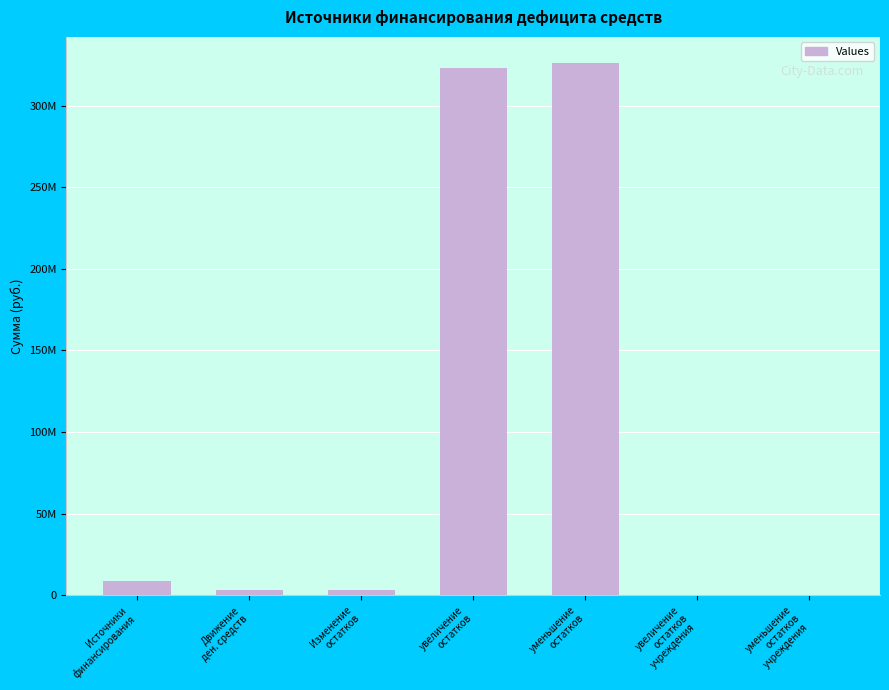

What is the label of the 3rd bar from the left?

Изменение
остатков